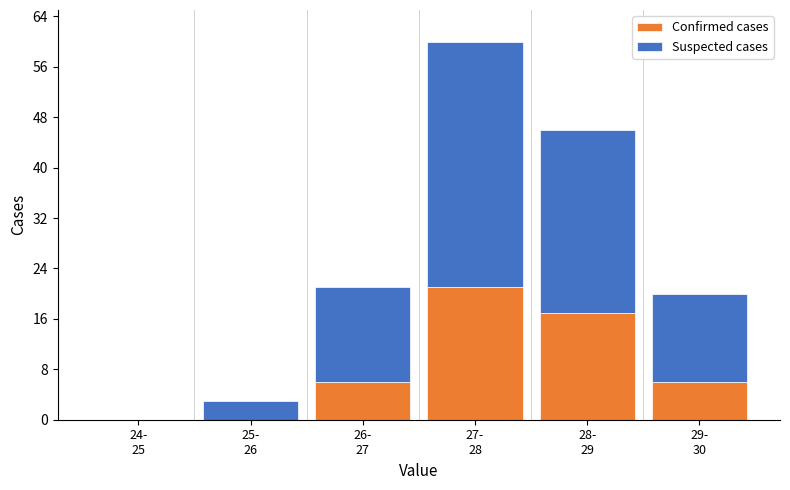

What is the highest value of the Confirmed cases series?

21